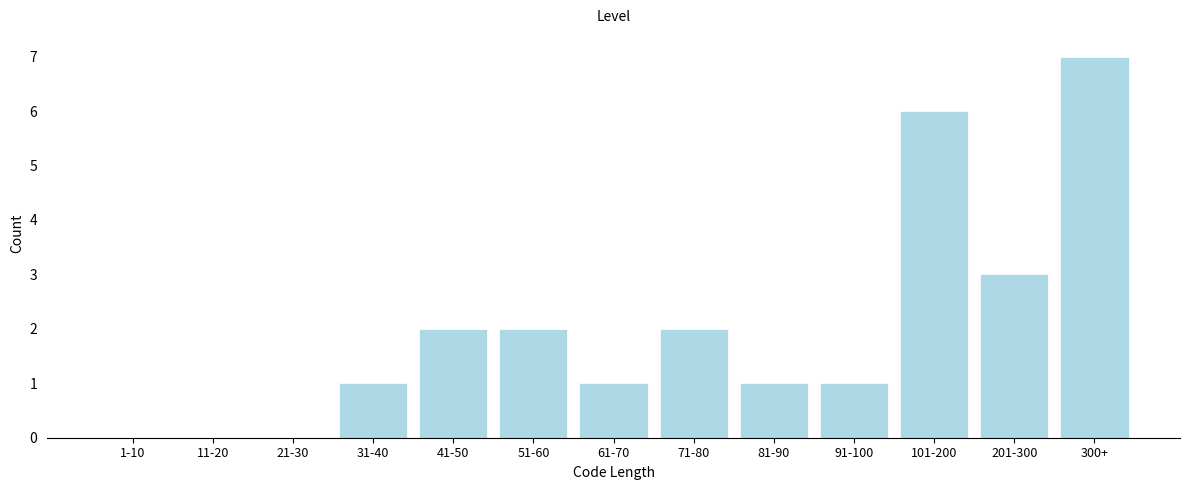

Reading right to left, what are all the values shown in this chart?

300+=7	201-300=3	101-200=6	91-100=1	81-90=1	71-80=2	61-70=1	51-60=2	41-50=2	31-40=1	21-30=0	11-20=0	1-10=0